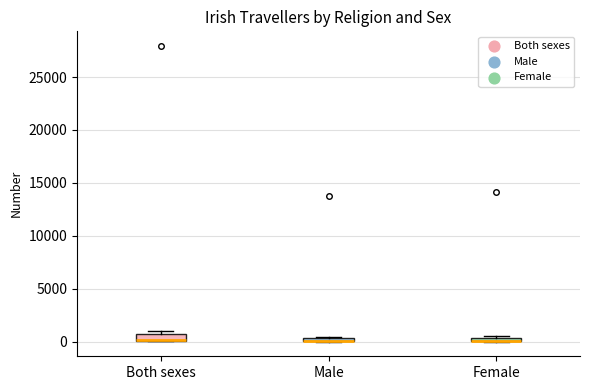

Where is the lower edge of the box for Female on the y-axis? The values are not printed on the chart, so give them approximately, as read against the axis.

0